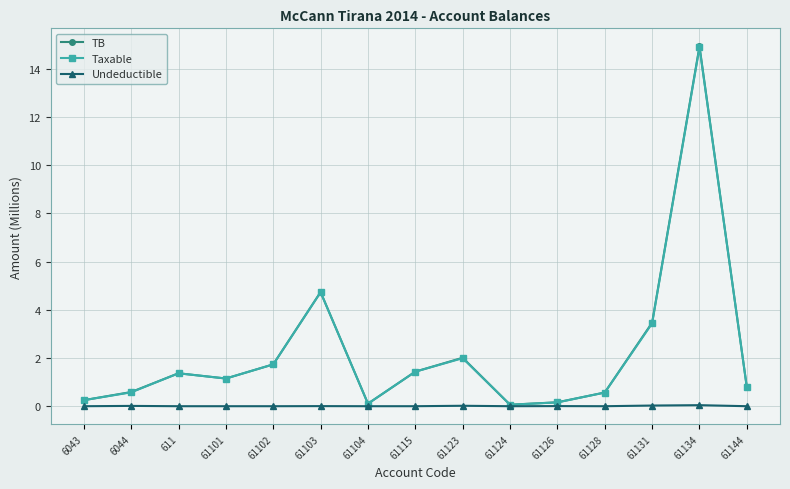

What is the spread (max minus min) of values at 61126?

0.2